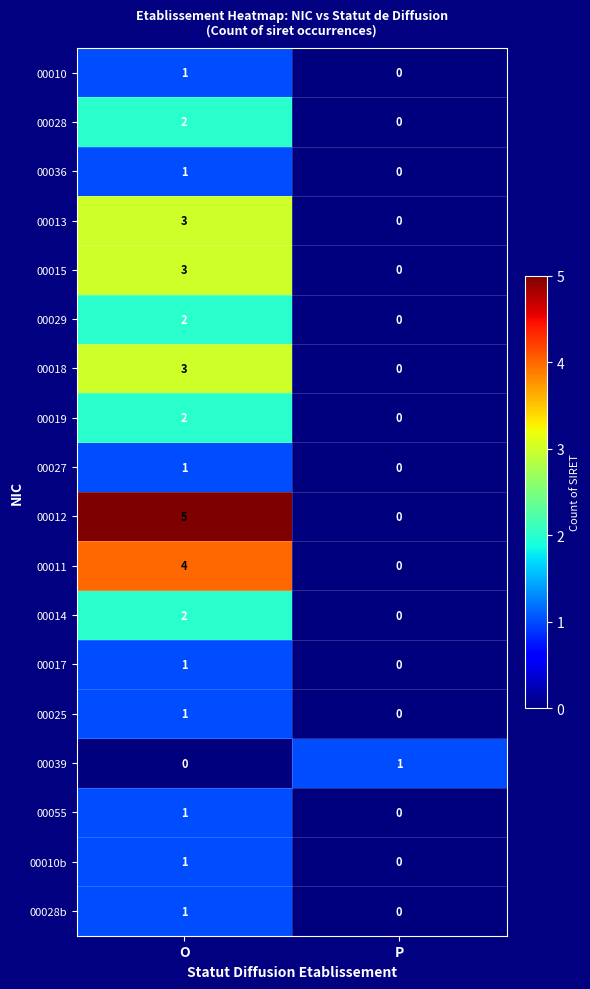

How many categories are shown in the chart?

2